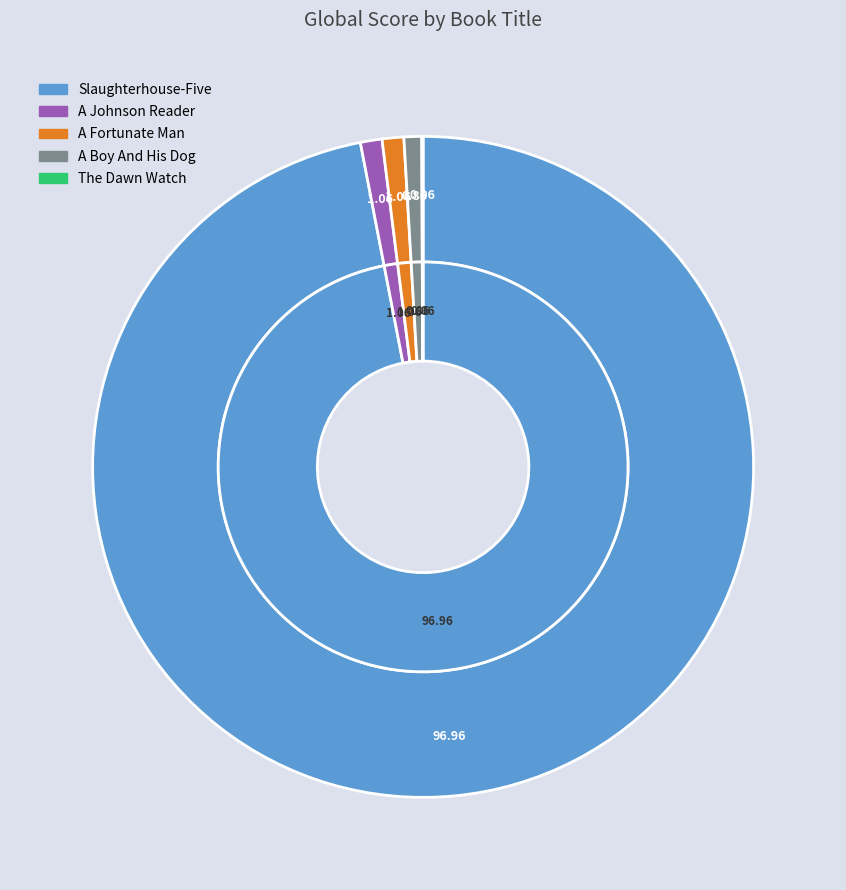

Rank the categories by value from lowest to highest.

The Dawn Watch, A Boy And His Dog, A Johnson Reader, A Fortunate Man, Slaughterhouse-Five